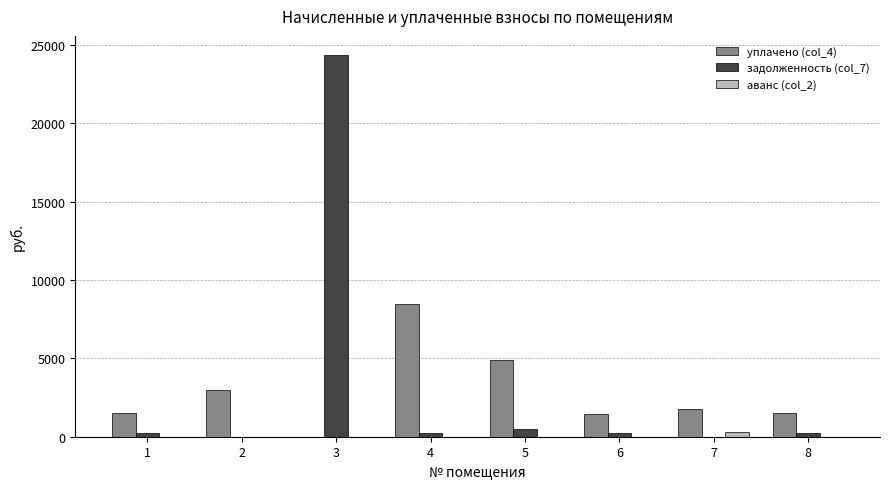

What is the spread (max minus min) of values at 8?

1494.6